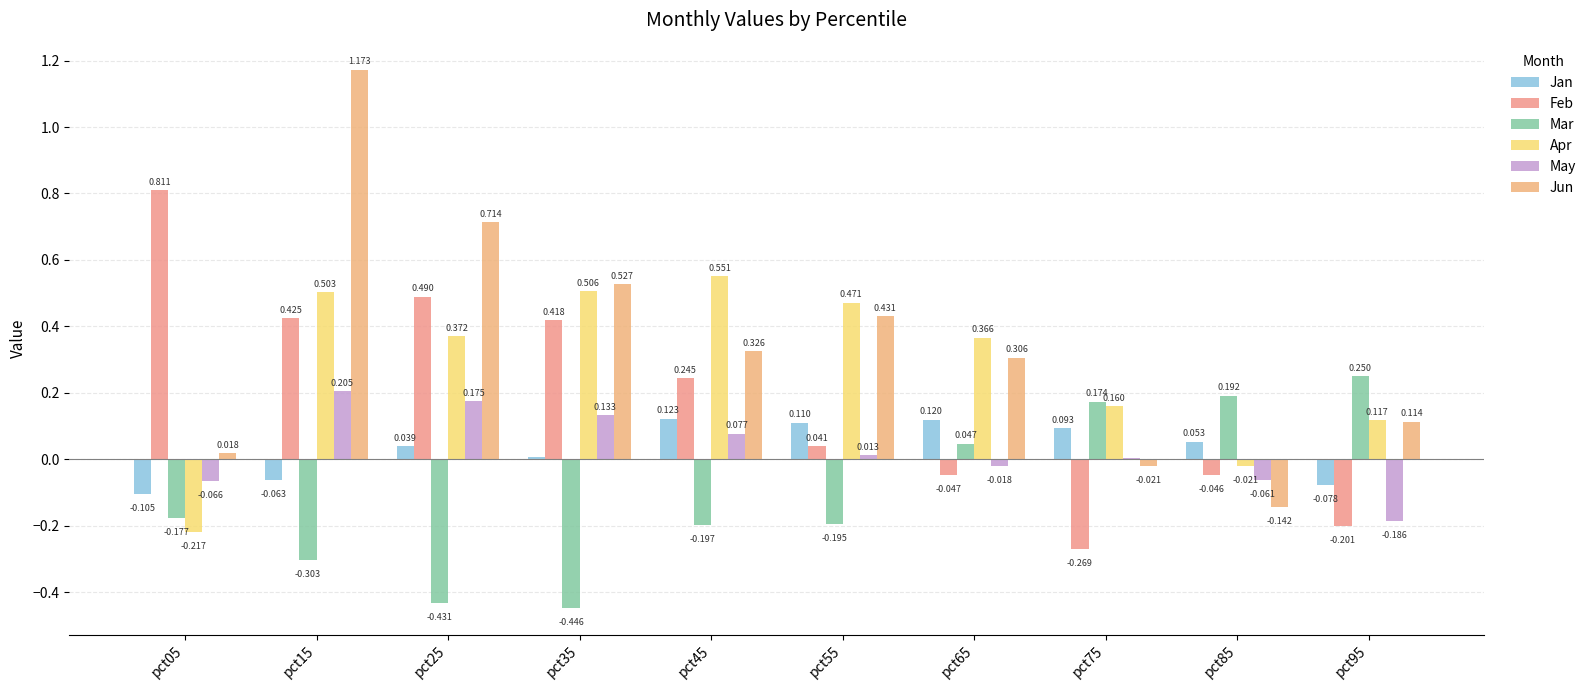

What is the spread (max minus min) of values at pct85?

0.3